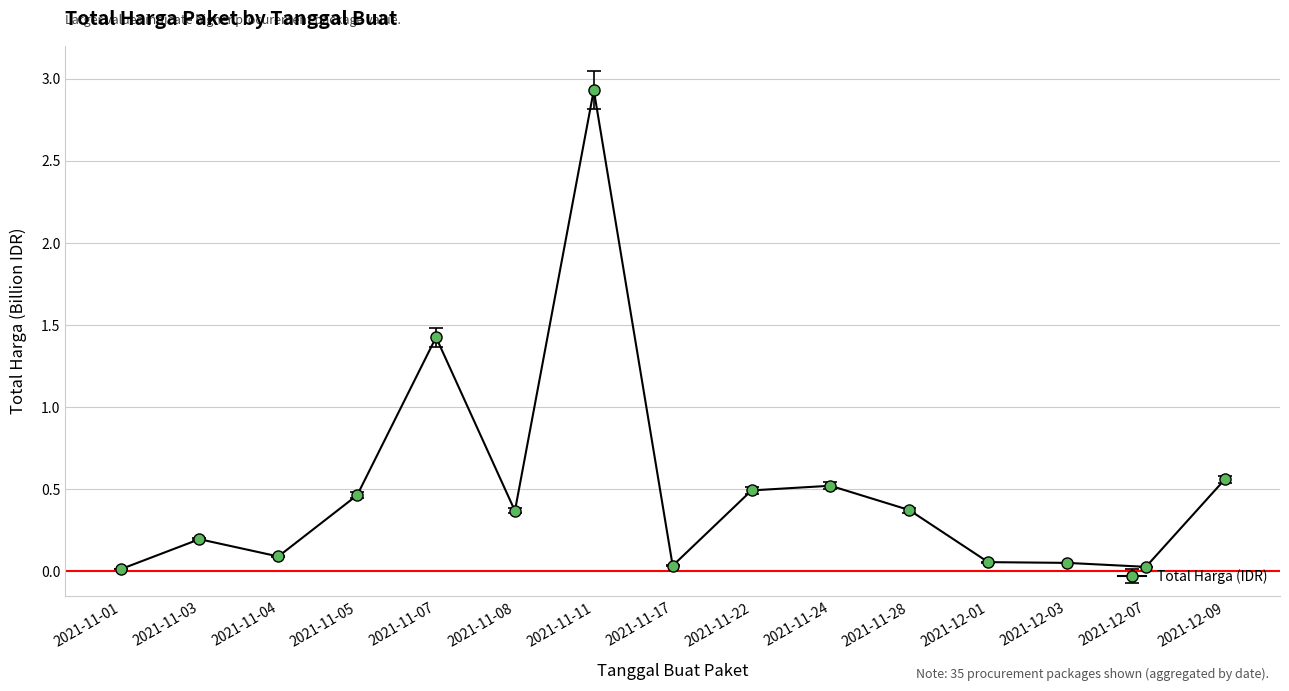

At which category does the data reach its first local valley?

2021-11-04